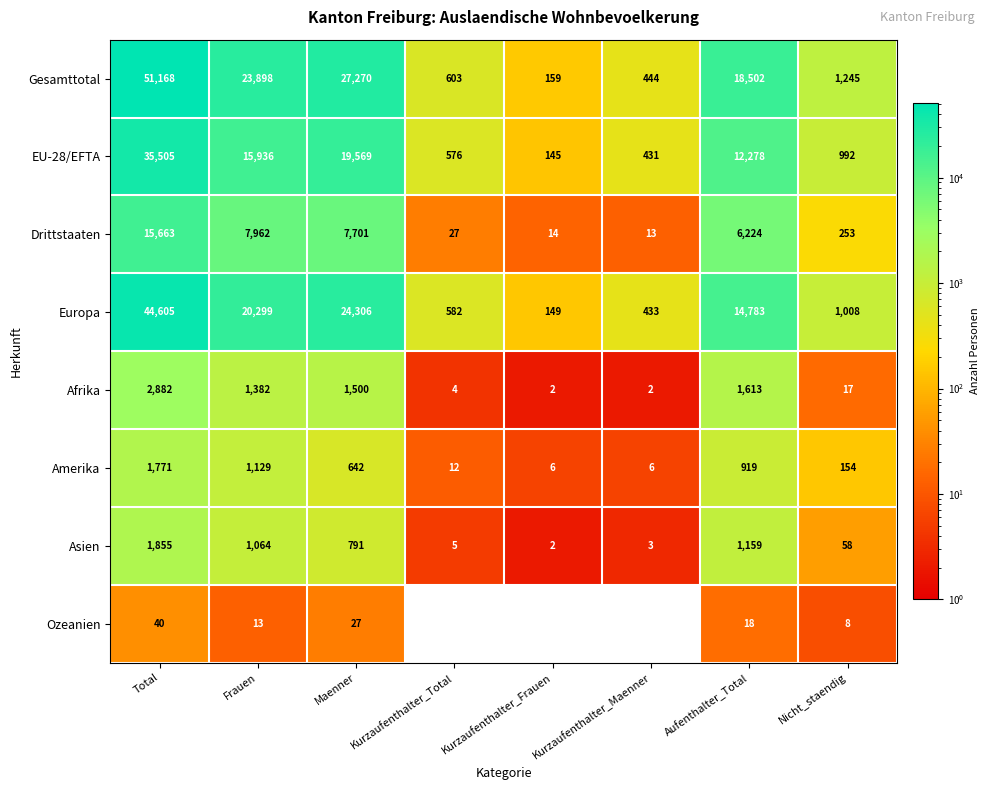

Which series has the widest spread of values?

Gesamttotal